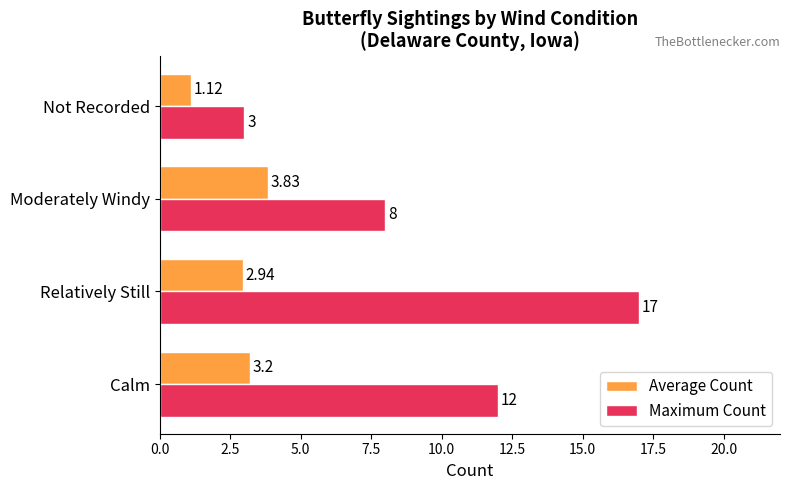

At which category is the sum across all series the highest?

Relatively Still